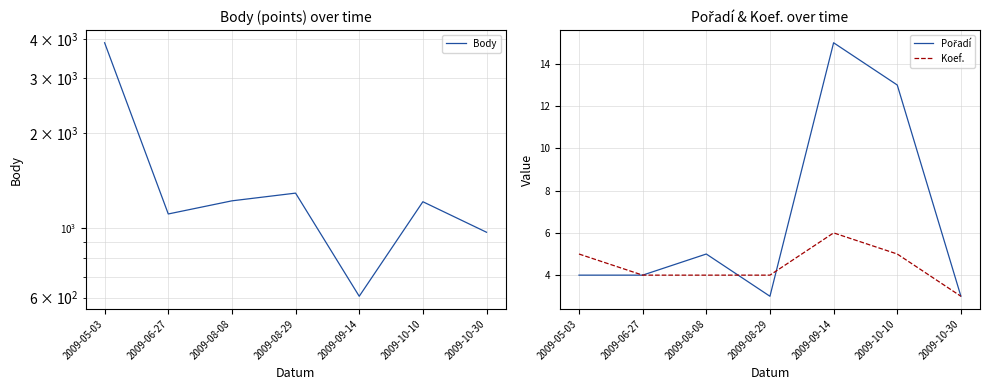

Rank the series by their maximum value, from lowest to highest.

Koef., Pořadí, Body